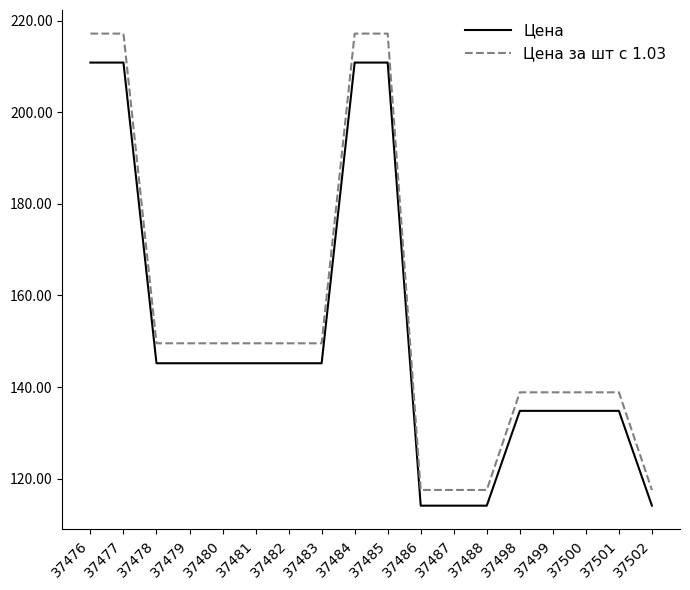

What is the approximate value of Цена at 37478?

145.2